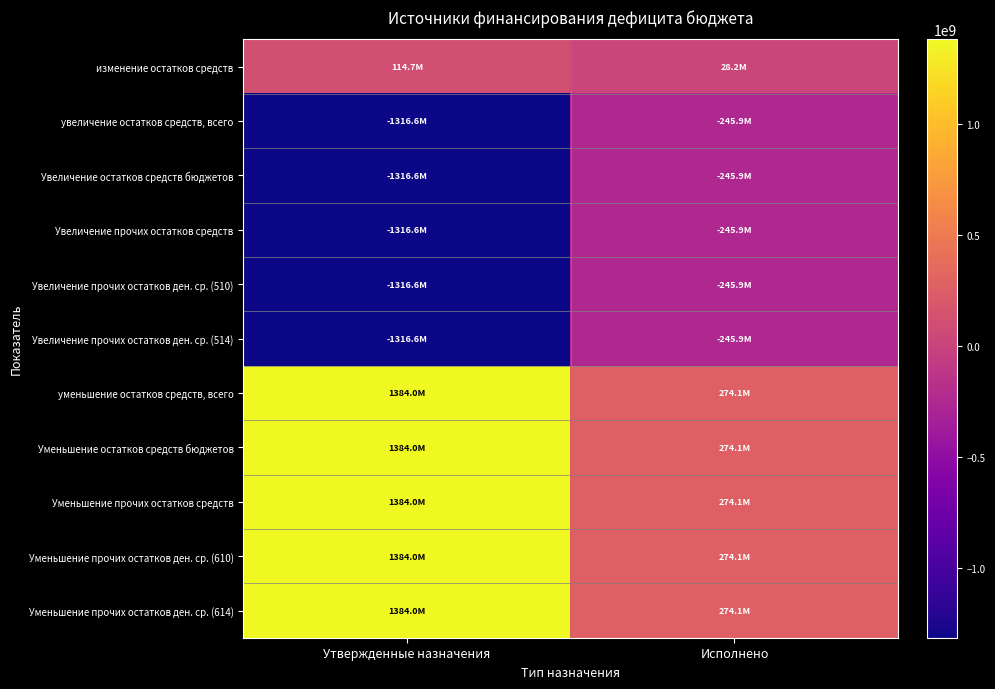

At how many categories does at least one series exceed 597665244?

1